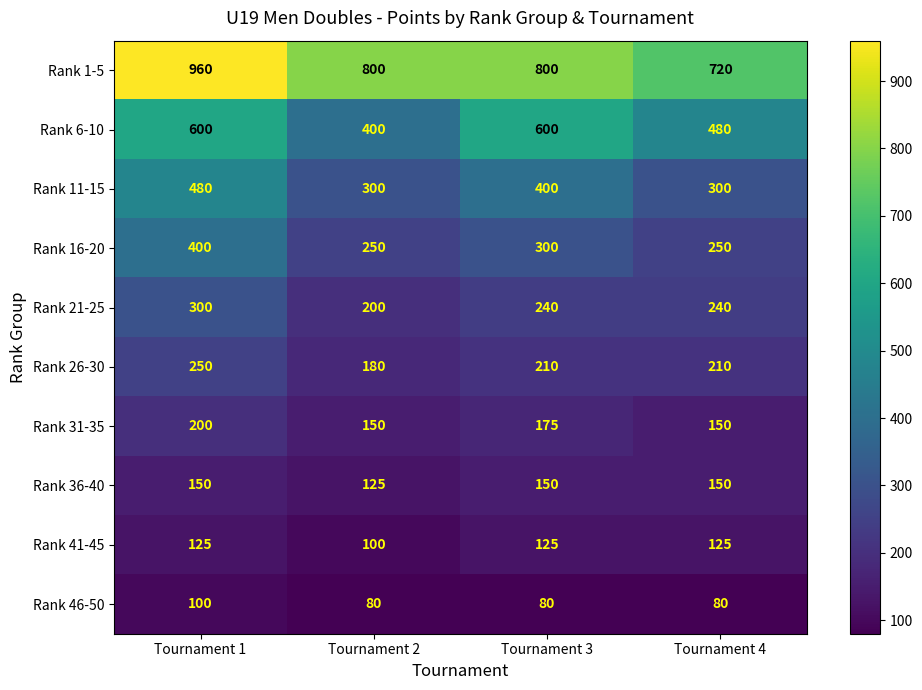

What is the difference between the highest and lowest values at Tournament 2?

720